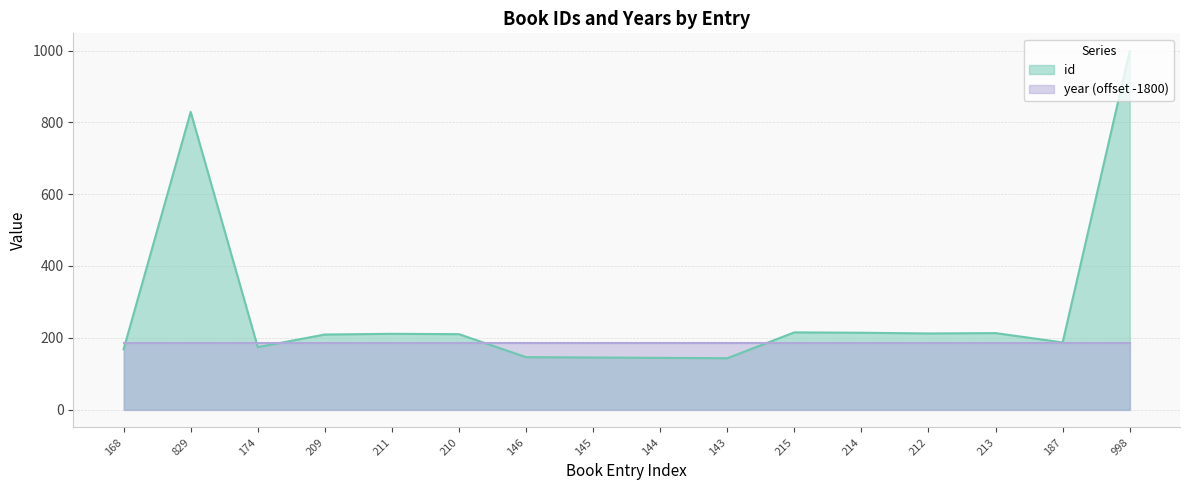

True or false: the data shows 201 at 146.

False